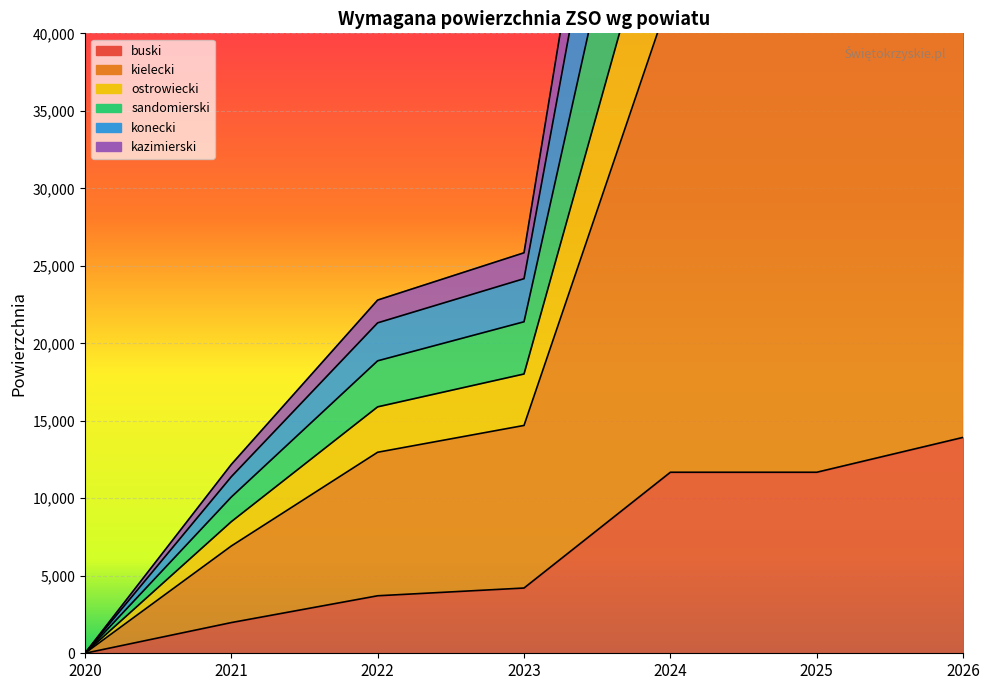

Which category has the lowest value across all series?

2020